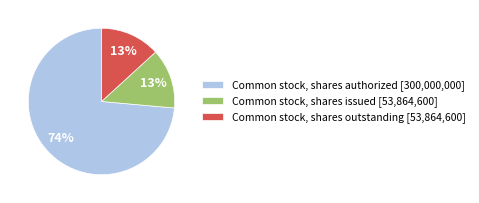

What is the majority slice?

Common stock, shares authorized